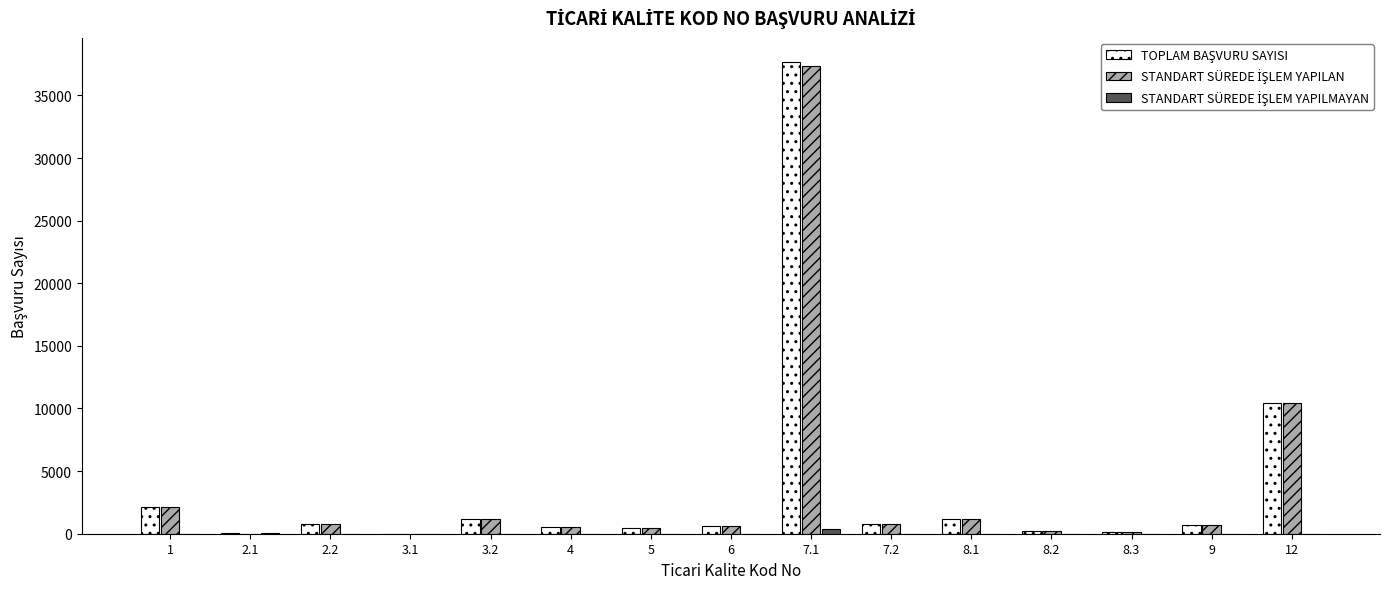

At which category is the sum across all series the highest?

7.1